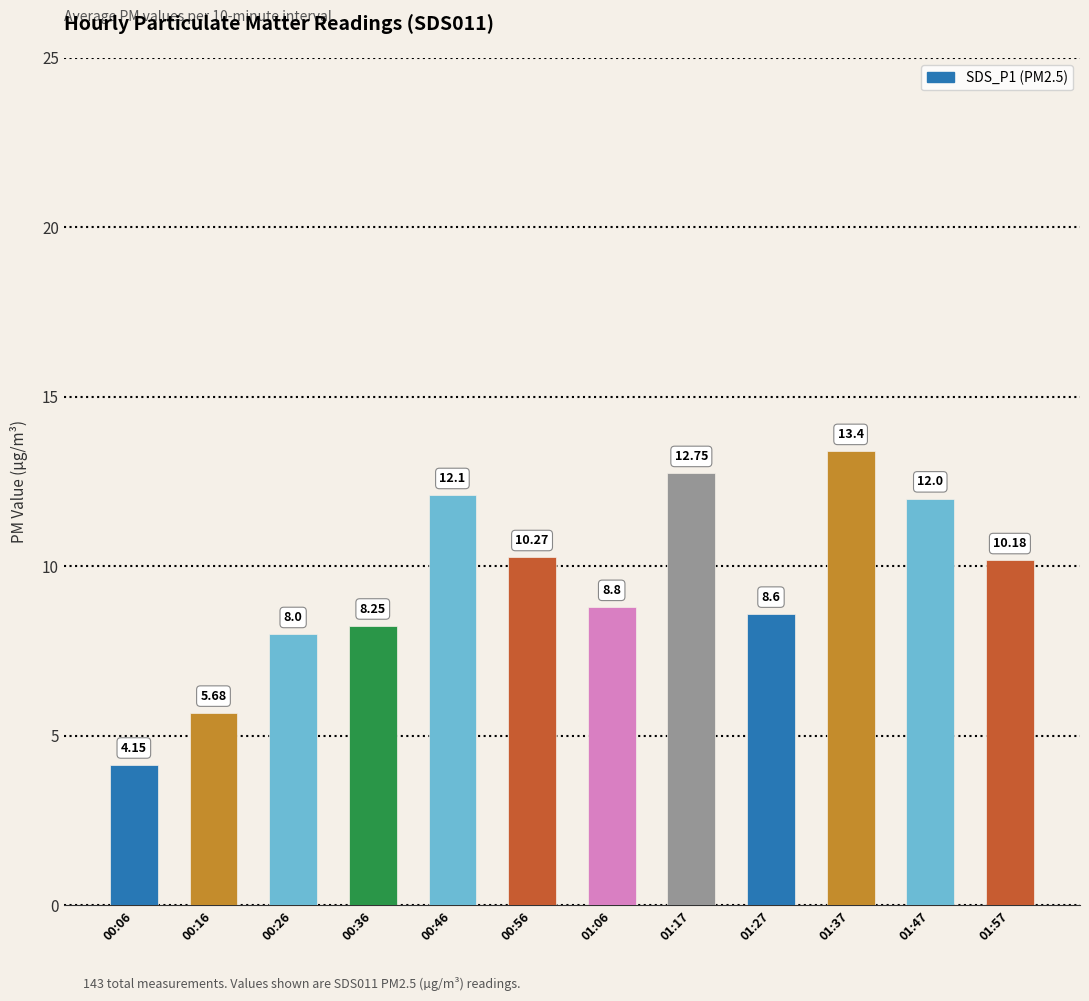

What is the difference between the second highest and minimum values?

8.6